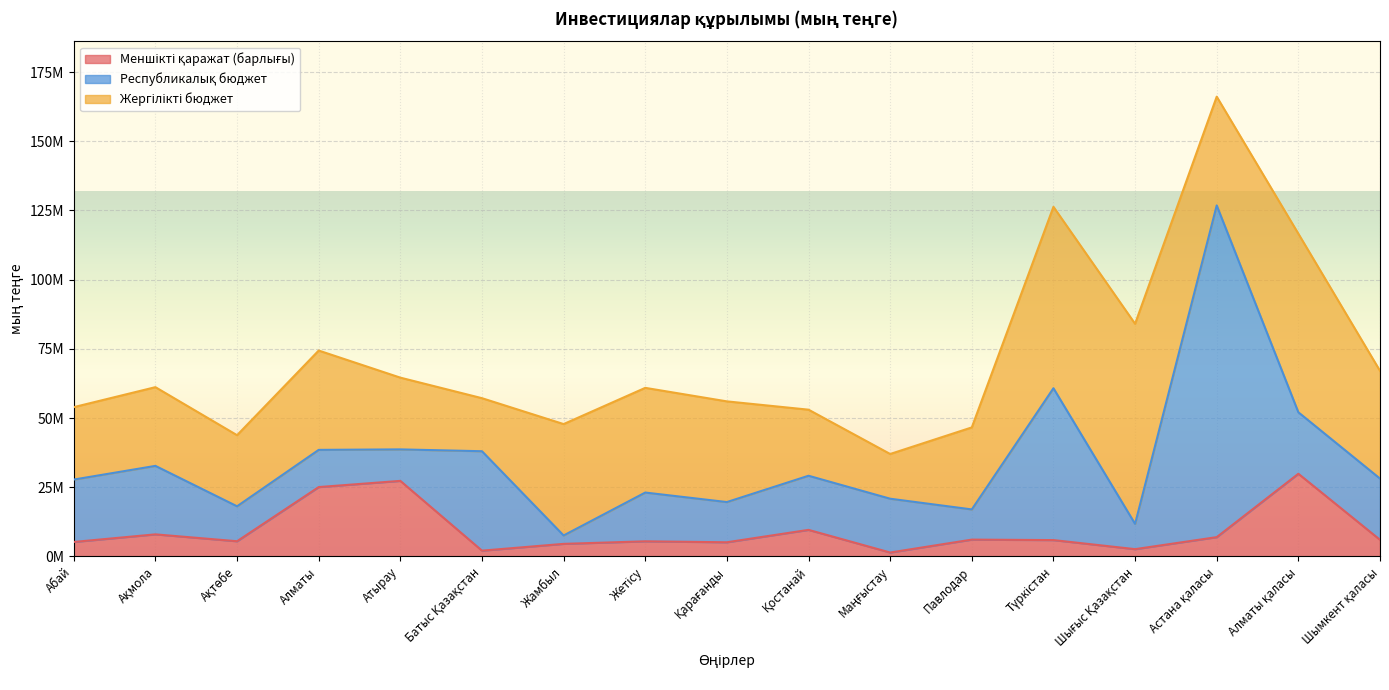

What is the maximum value for Республикалық бюджет?

119882975